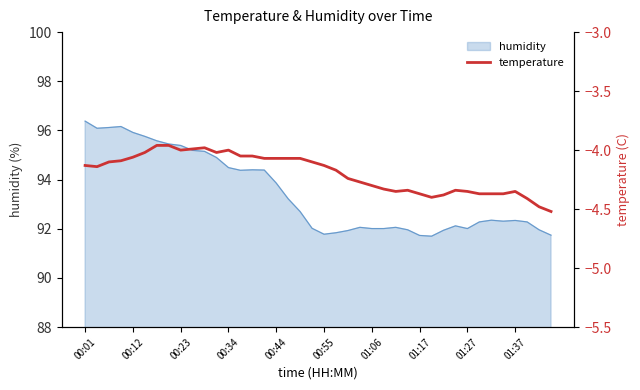

What is the maximum value for humidity?

96.4